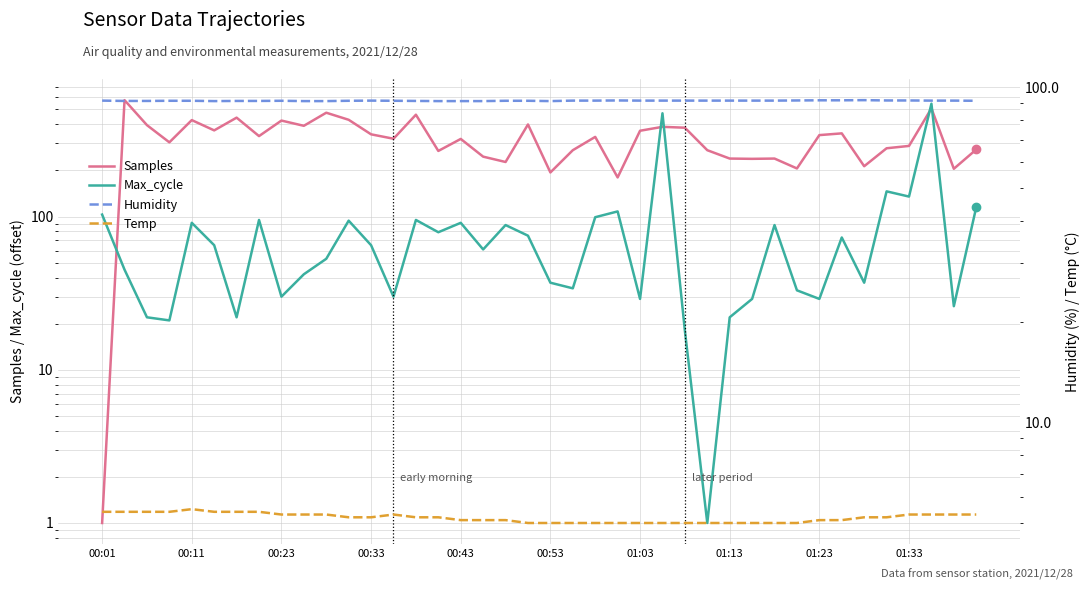

List the series in order of their peak value, highest first.

Samples, Max_cycle, Humidity, Temp